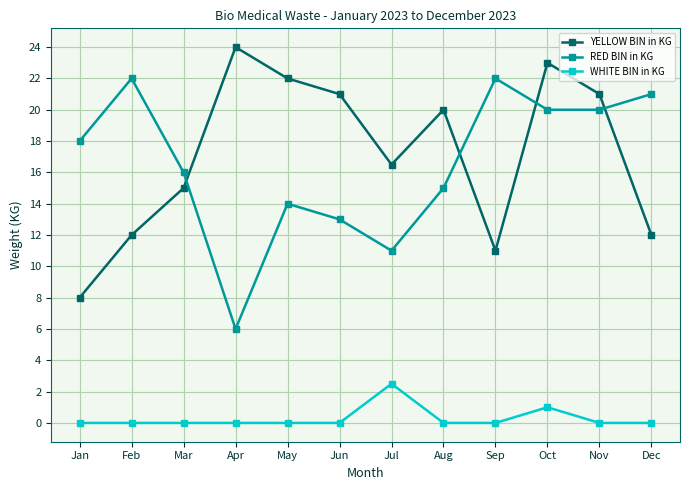

List the series in order of their peak value, highest first.

YELLOW BIN in KG, RED BIN in KG, WHITE BIN in KG